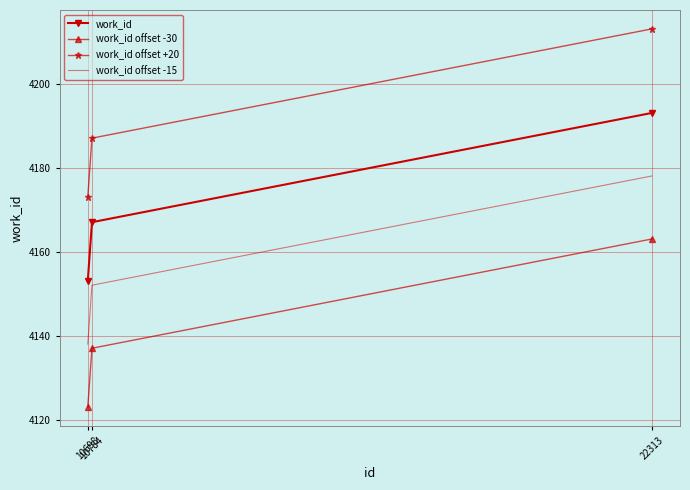

Count the number of data series in this chart.

4